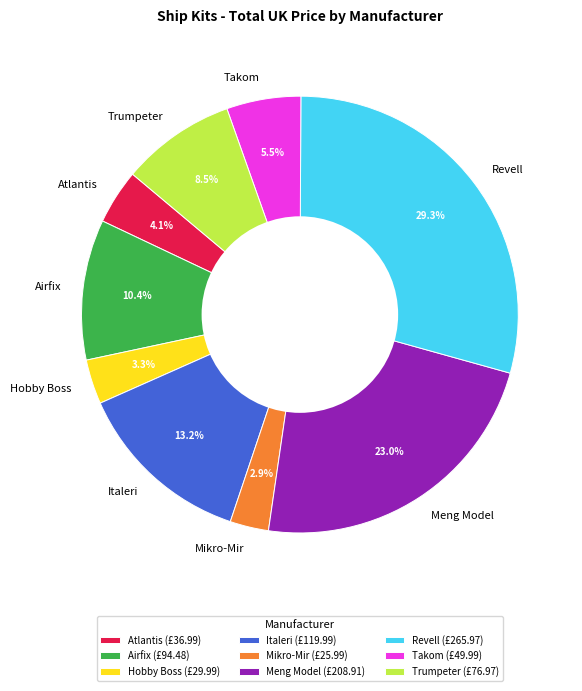

How many slices are in this pie chart?

9